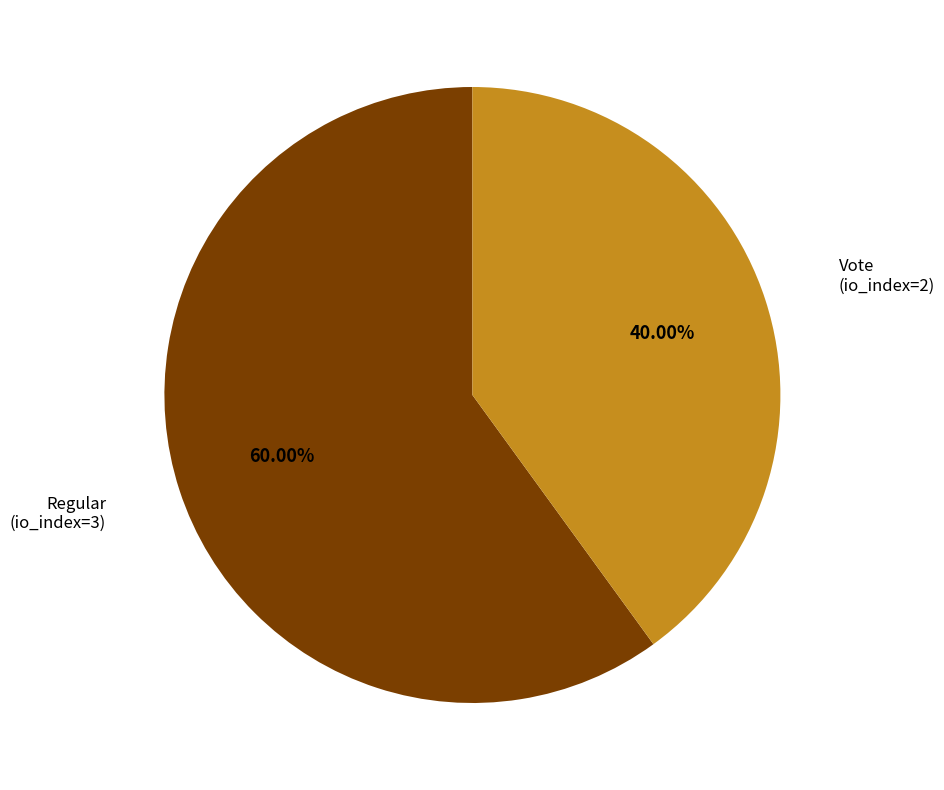

The Vote (io_index=2) slice represents 28% of the pie. True or false?

False